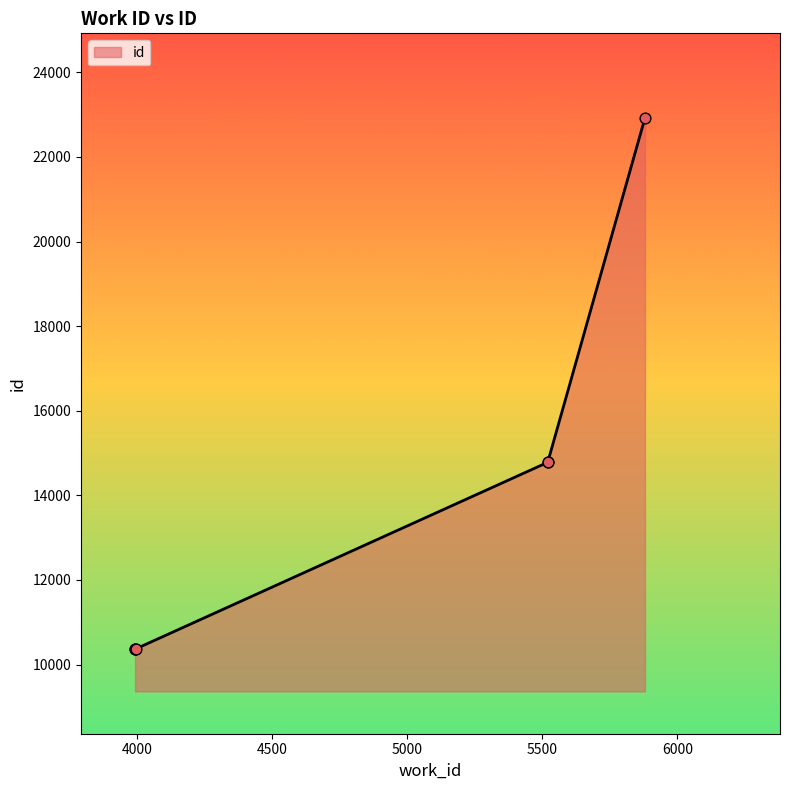

Which has a higher value, 3994 or 3993?

3994